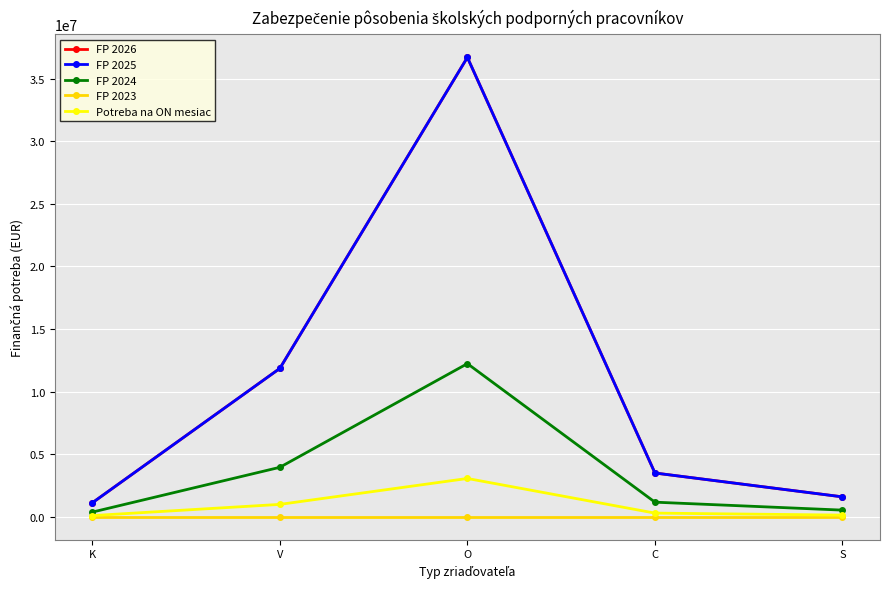

Where is FP 2026 nearest to the value 18901122?

V